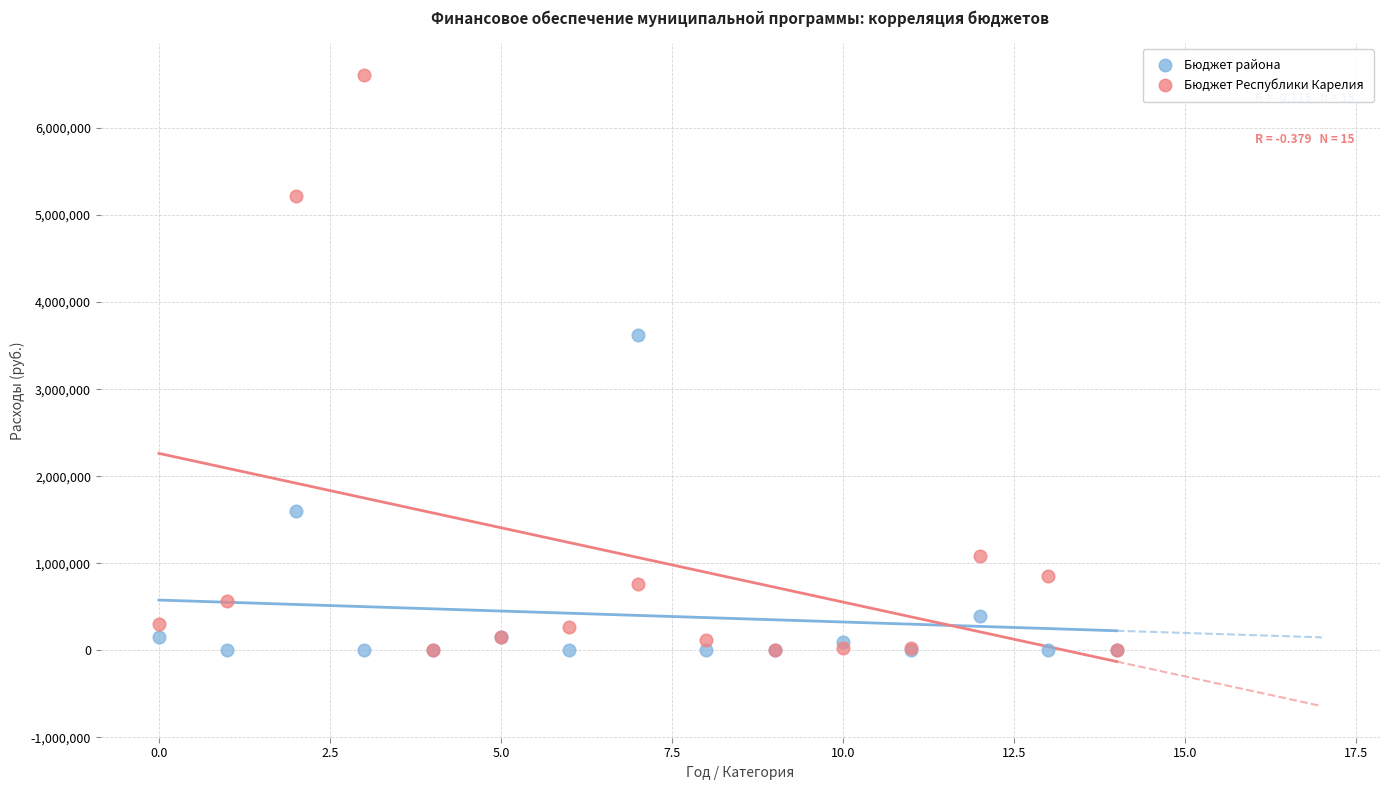

In the Бюджет Республики Карелия series, what Y value is closest to 3306878?

5223974.0